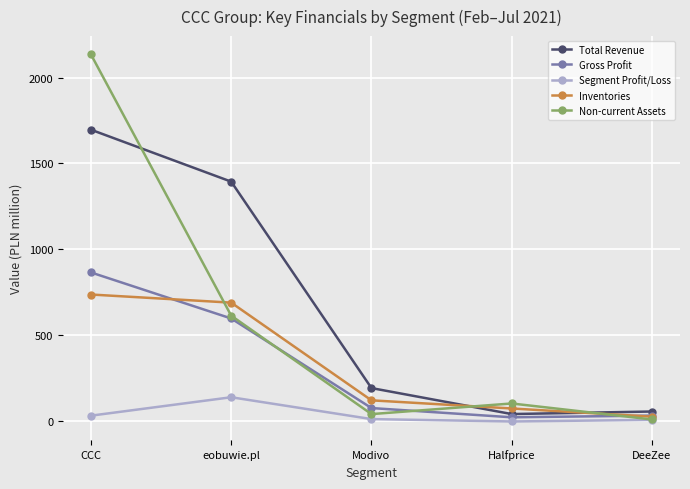

True or false: Non-current Assets has a value of 8.8 at DeeZee.

True